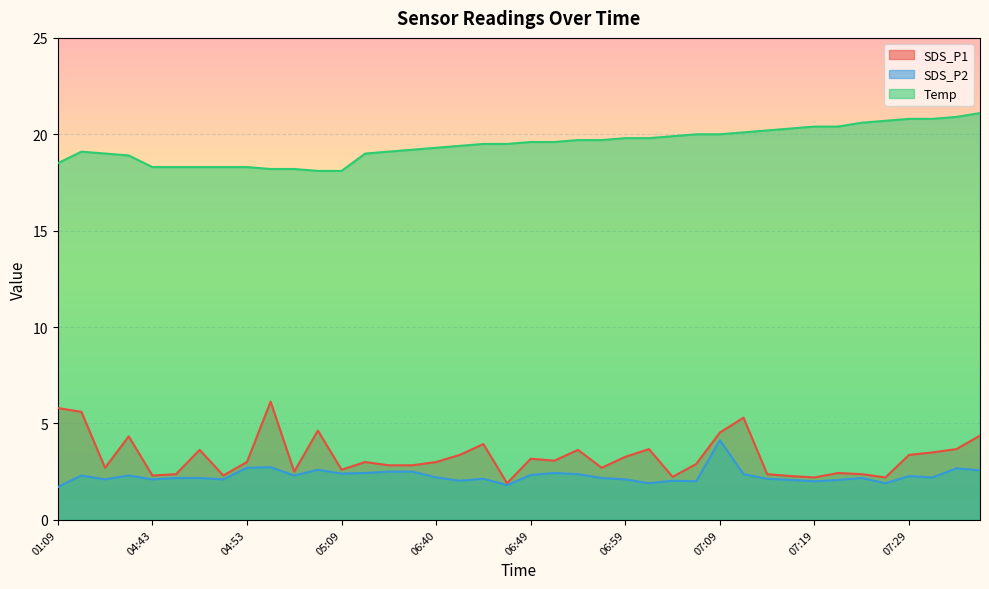

True or false: Temp has more than 0 points higher than both neighbors.

True